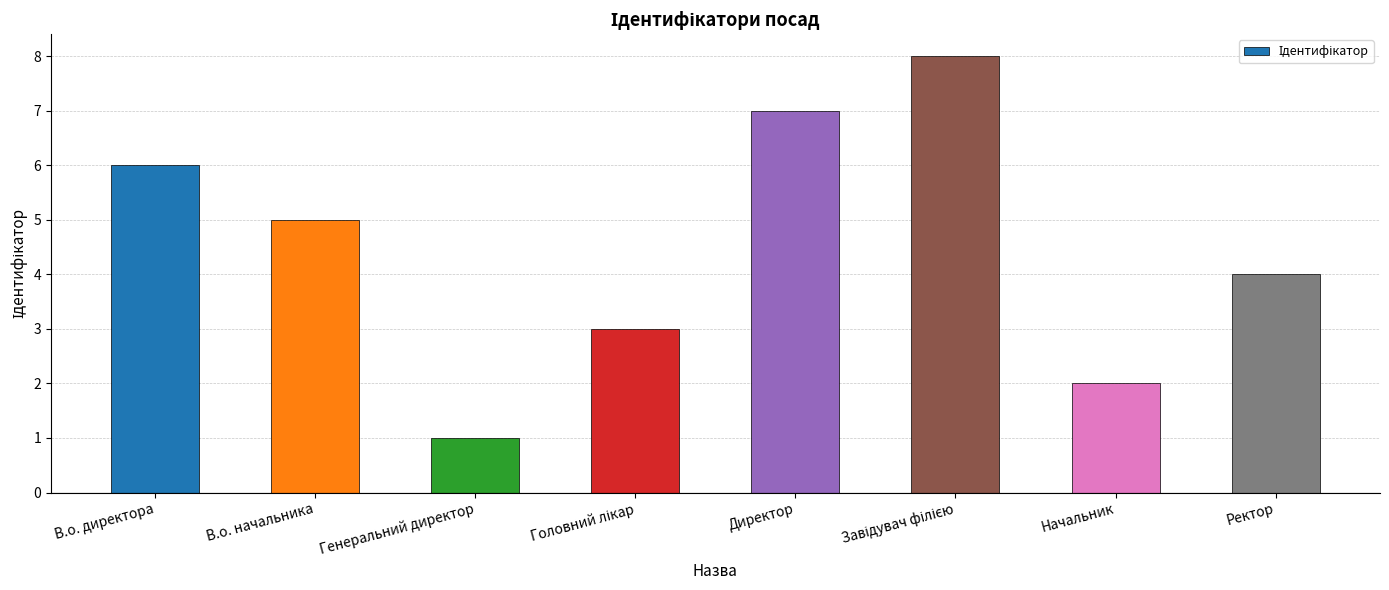

The chart shows a value of 7 at Директор. True or false?

True